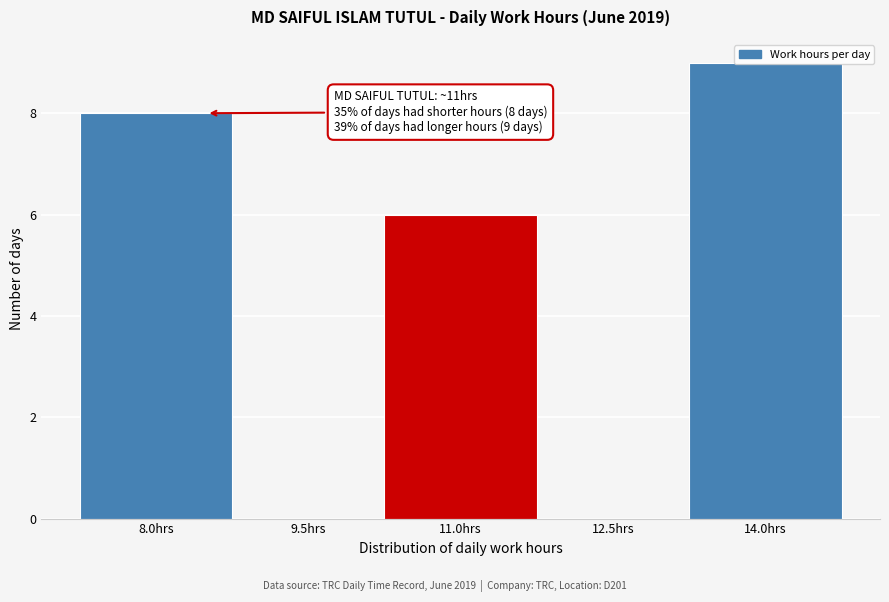

What is the change in value from 12.5hrs to 14.0hrs?

+9